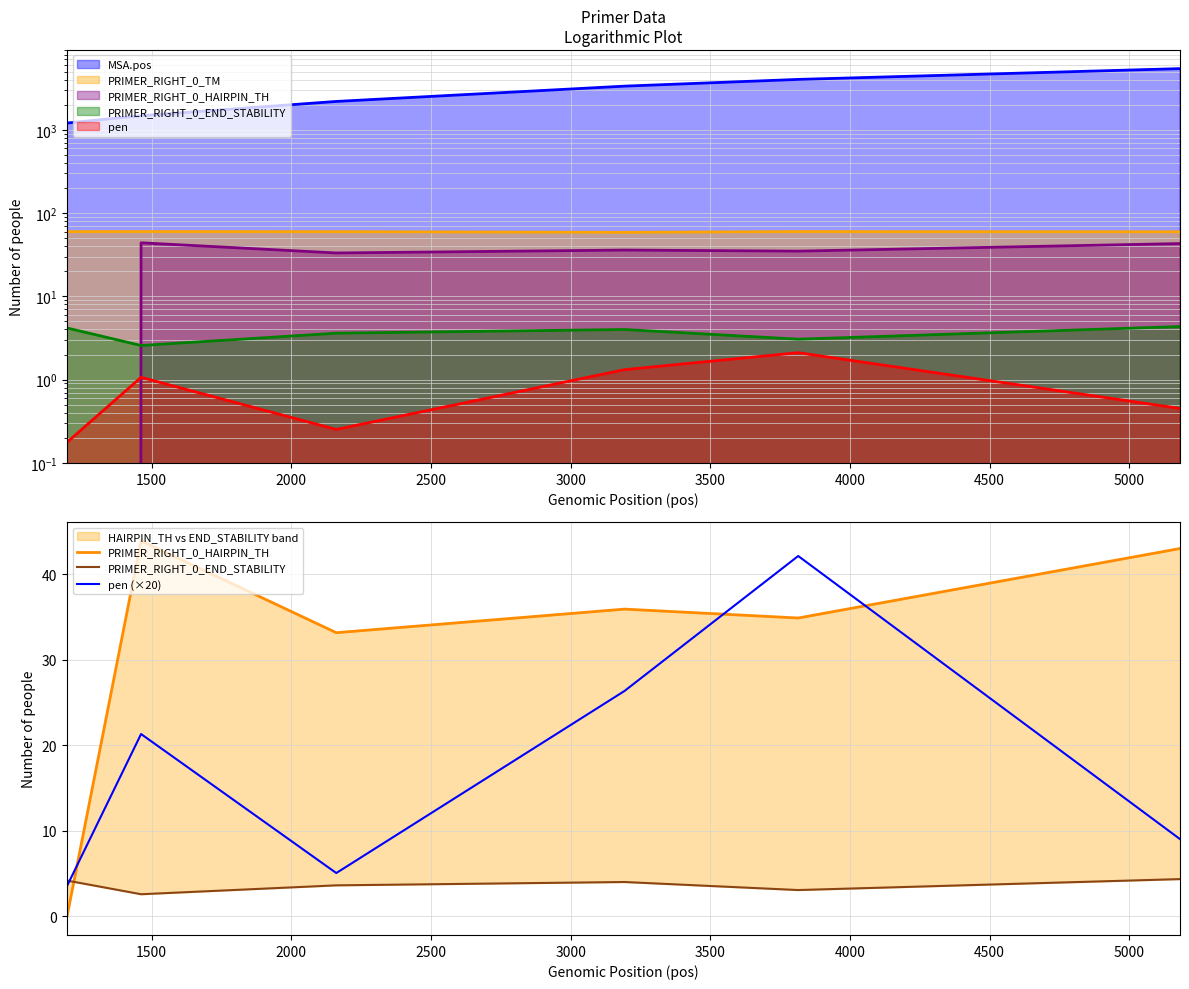

True or false: PRIMER_RIGHT_0_END_STABILITY has a value of 5.1 at 3000.

False